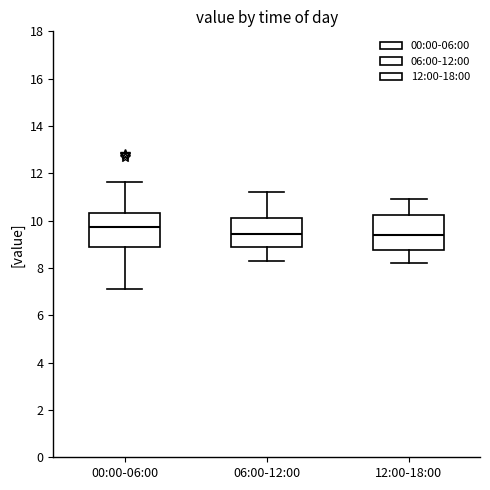

Reading left to right, transcribe this box plot: for each box, give where its median line is, the range the box spans, and where its two whiskers end, as read against the y-axis. The values are not printed on the chart, so give them approximately, as read against the axis.

00:00-06:00: median 9.8, box 8.8 to 10.4, whiskers 7.2 to 11.6
06:00-12:00: median 9.4, box 9.0 to 10.2, whiskers 8.4 to 11.2
12:00-18:00: median 9.4, box 8.8 to 10.2, whiskers 8.2 to 11.0